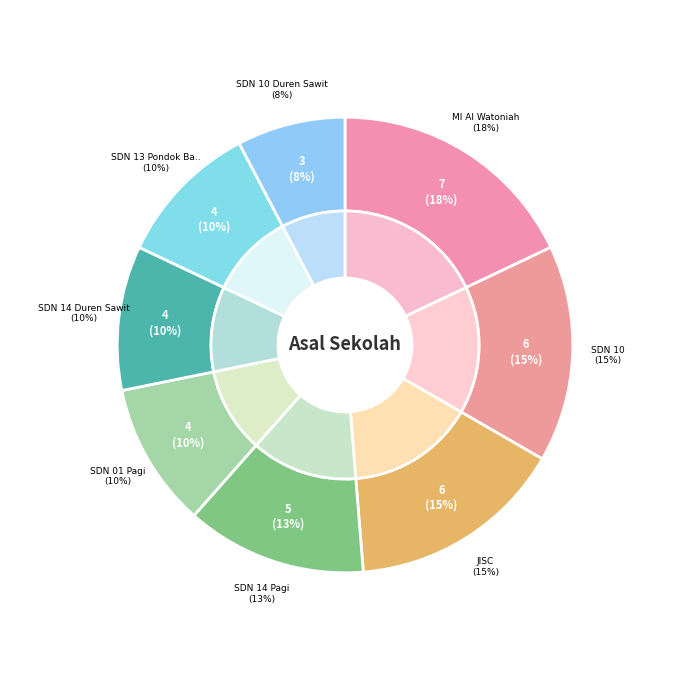

Approximately how many times larger is the value at SDN 01 Pagi compared to SDN 13 Pondok Bambu?

1.0